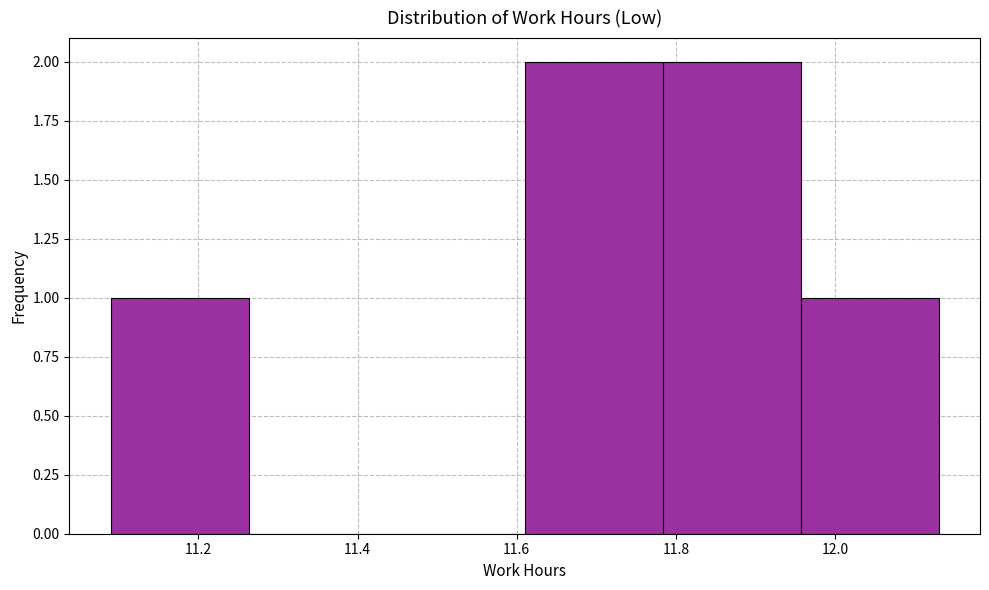

Reading left to right, transcribe this chart: for each bar, give the range it covers on the x-axis and its height. Neither the bar edges nor the heights are printed on the chart, so give them approximately, as read against the axes.

11.10 to 11.26: 1
11.26 to 11.44: 0
11.44 to 11.62: 0
11.62 to 11.78: 2
11.78 to 11.96: 2
11.96 to 12.14: 1